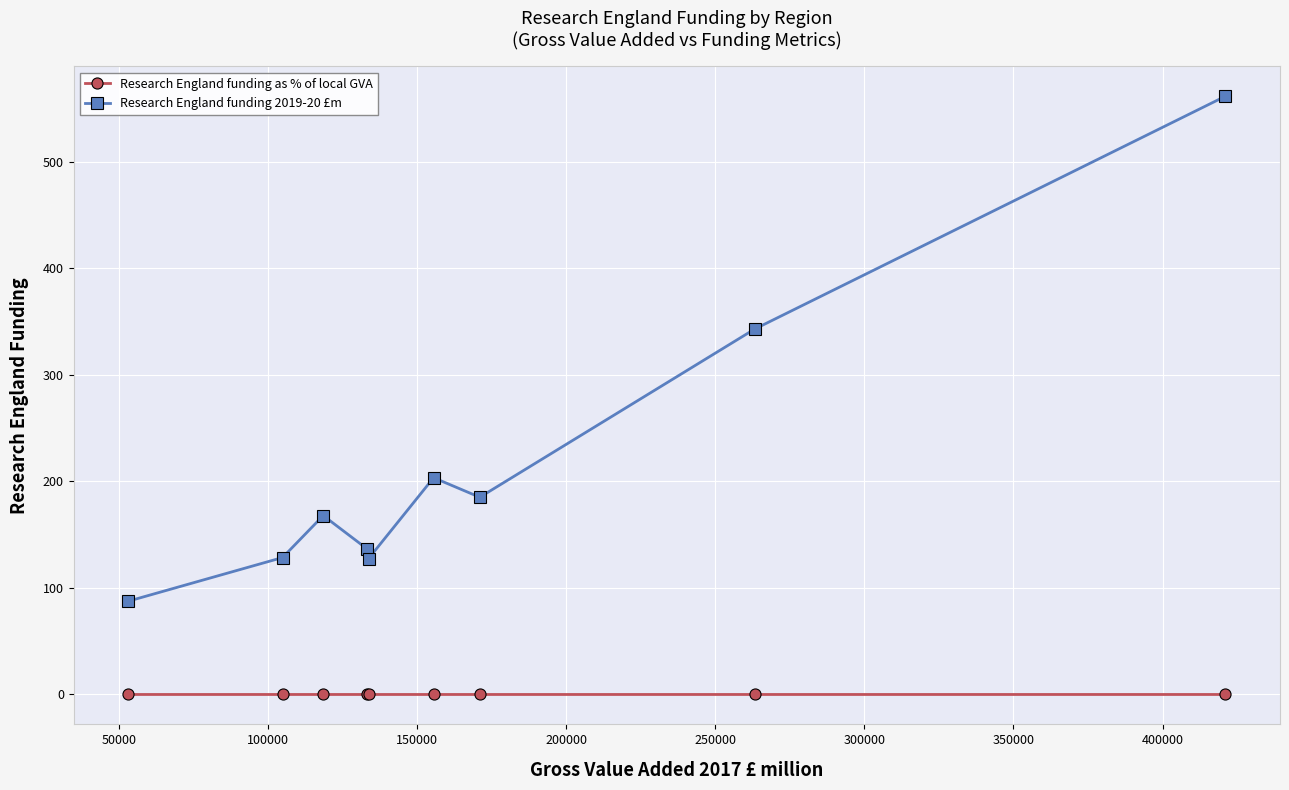

How many lines are shown in the chart?

2